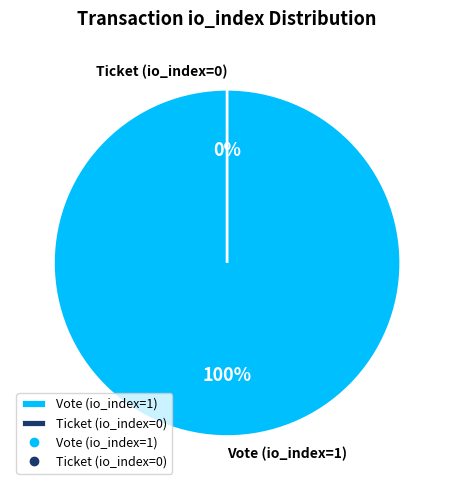

Which category has the smallest portion of the pie?

Ticket (io_index=0)